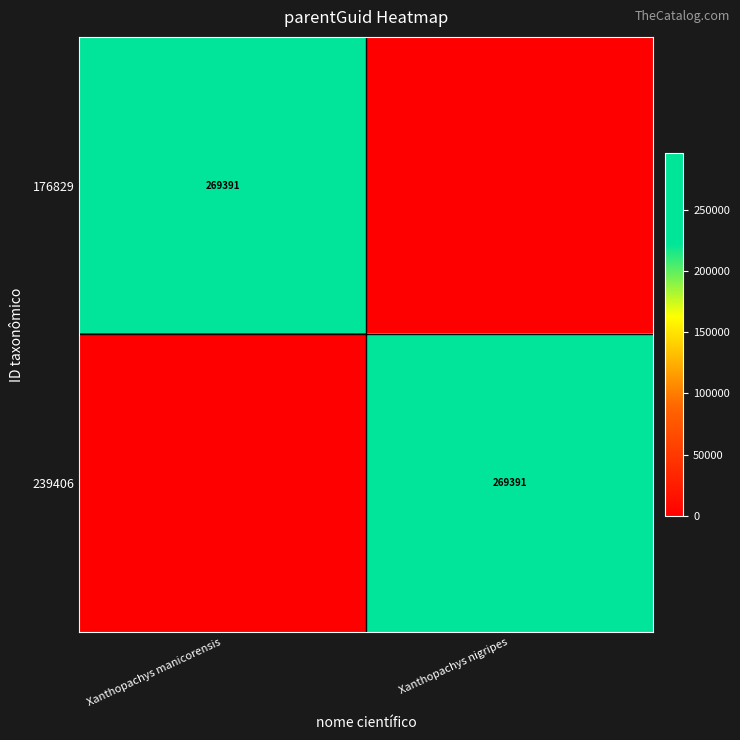

The value of 239406 at Xanthopachys nigripes is 269391. True or false?

True